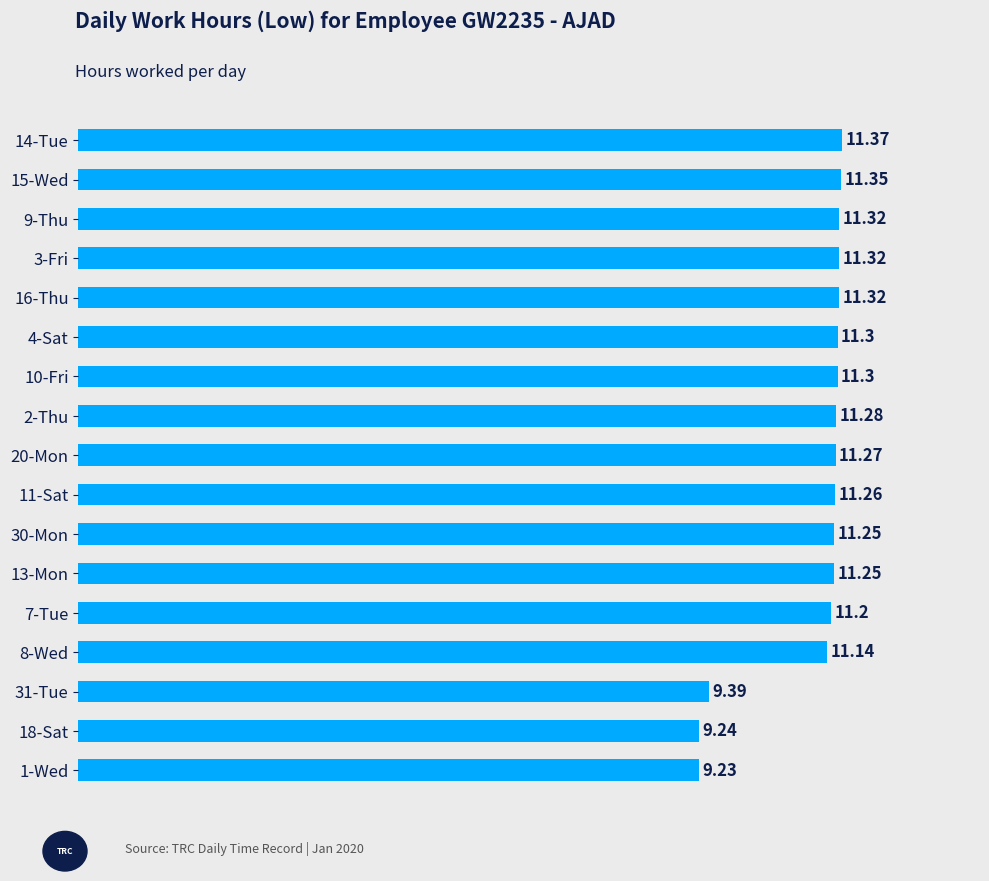

What is the change in value from 10-Fri to 18-Sat?

-2.1